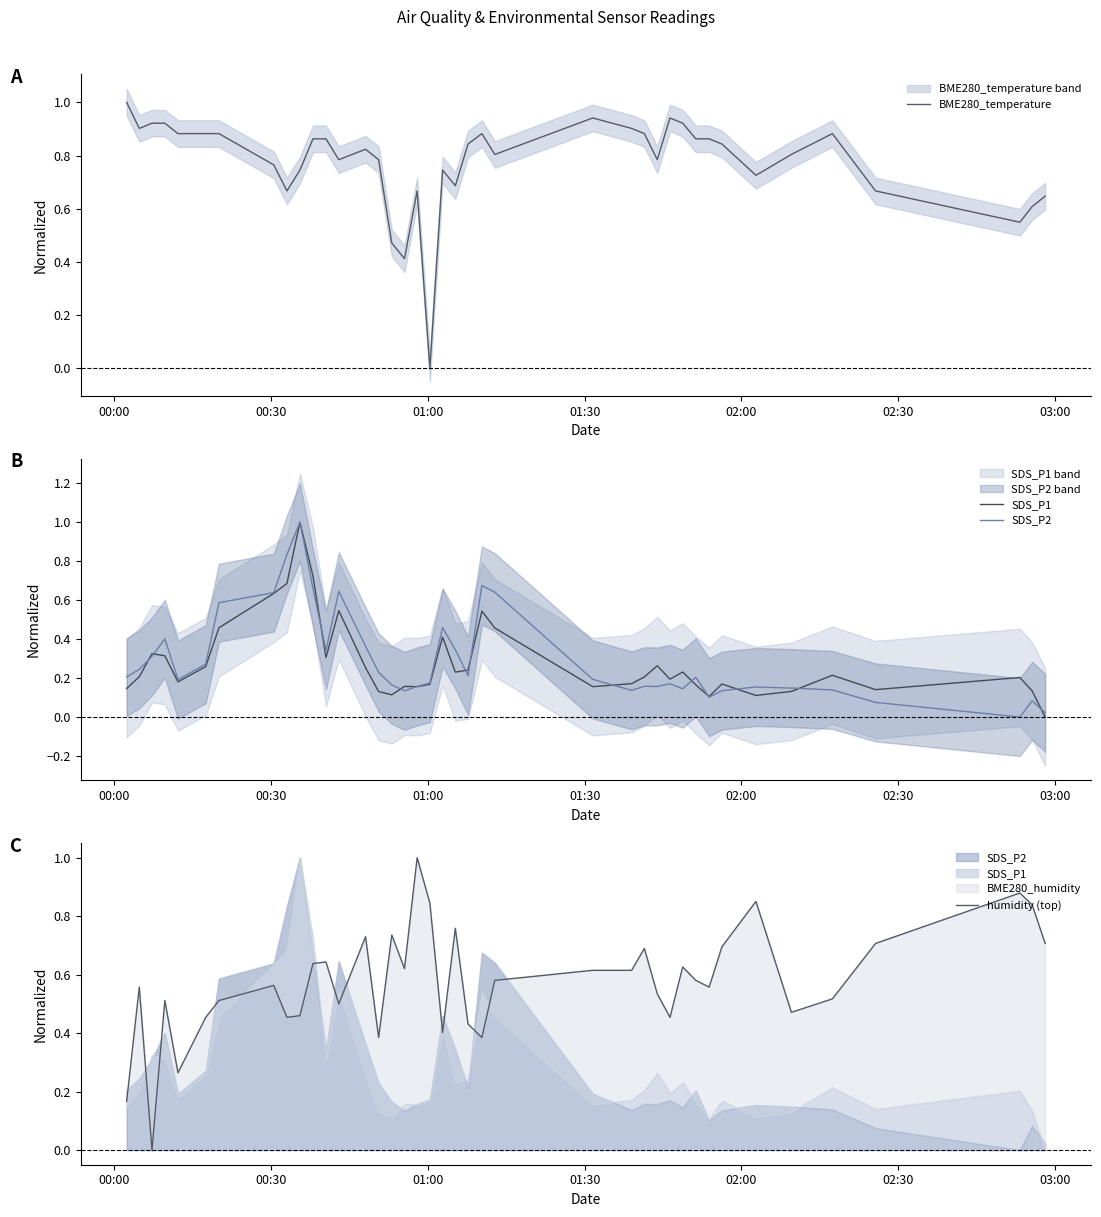

What is the highest value of the BME280_temperature series?

1.0